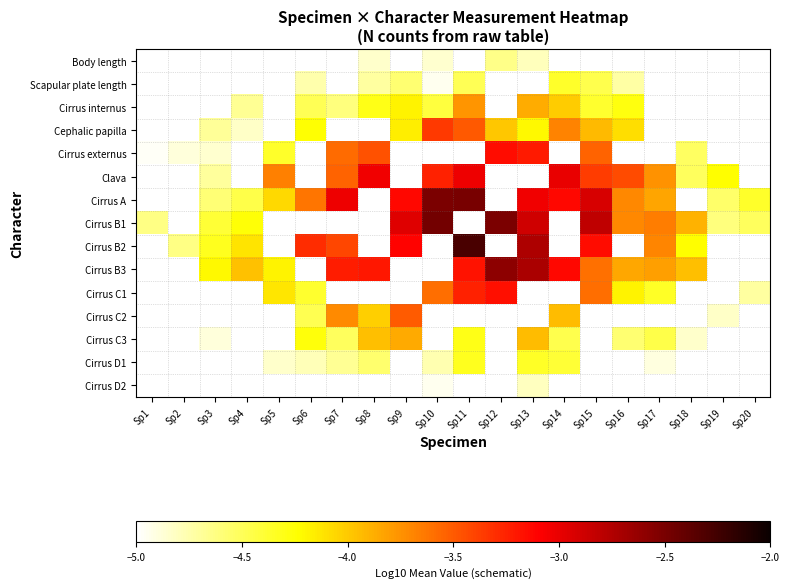

What is the spread (max minus min) of values at Sp17?

1.3